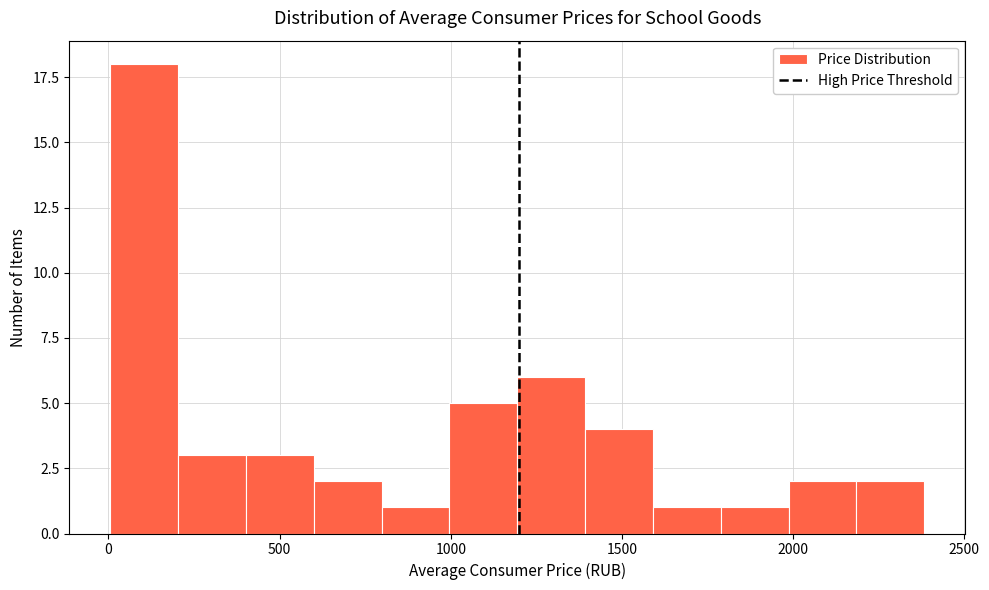

Read against the x-axis, roughly where is the centre of the tallest bar?

100